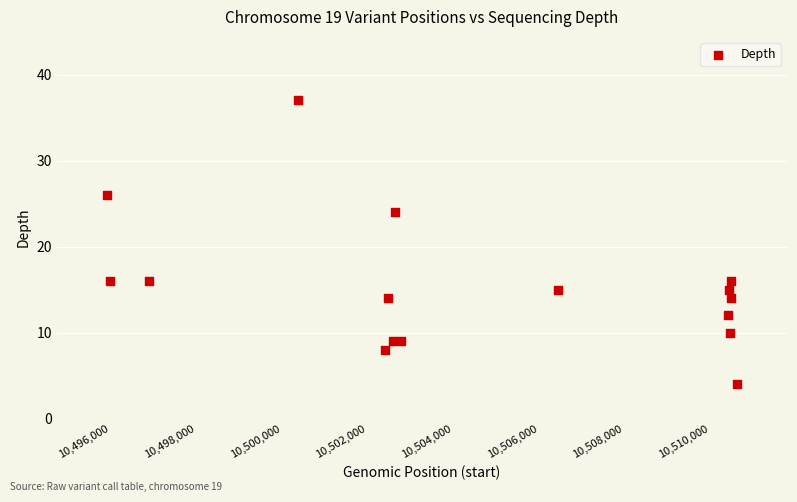

What is the range of X values (max minus min)?

14697